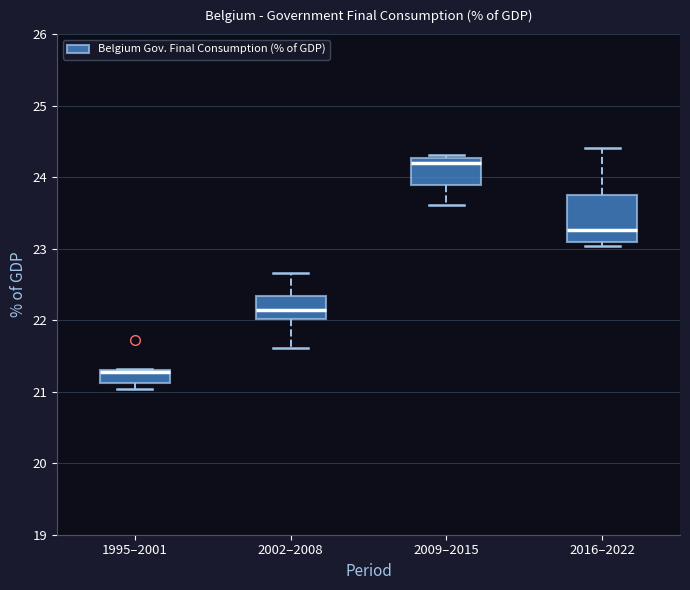

Where is the upper edge of the box for 2016–2022 on the y-axis? The values are not printed on the chart, so give them approximately, as read against the axis.

23.8